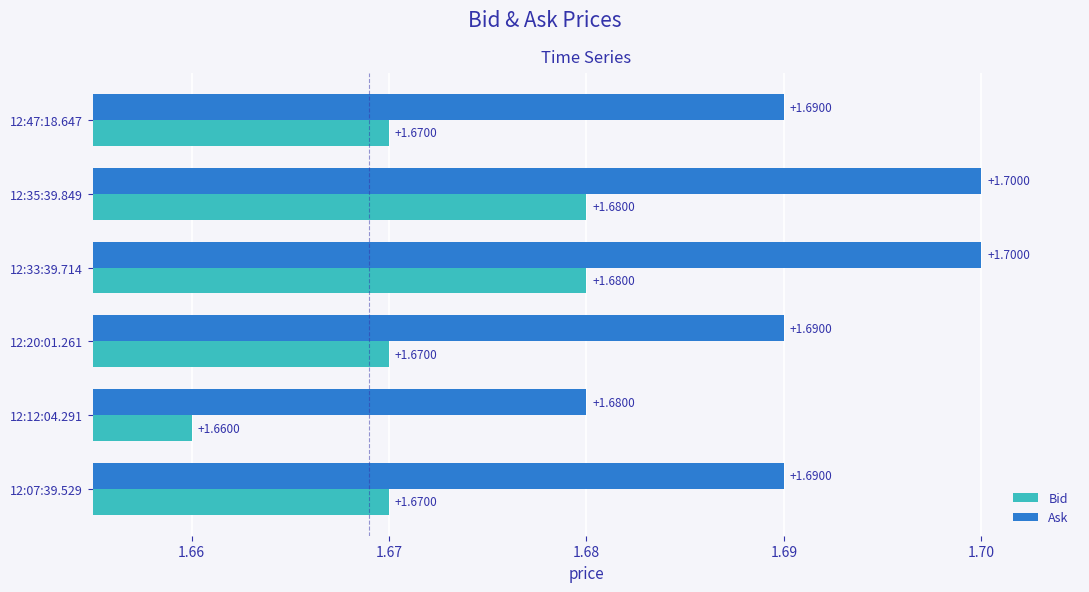

What is the average value of the Bid series?

1.7